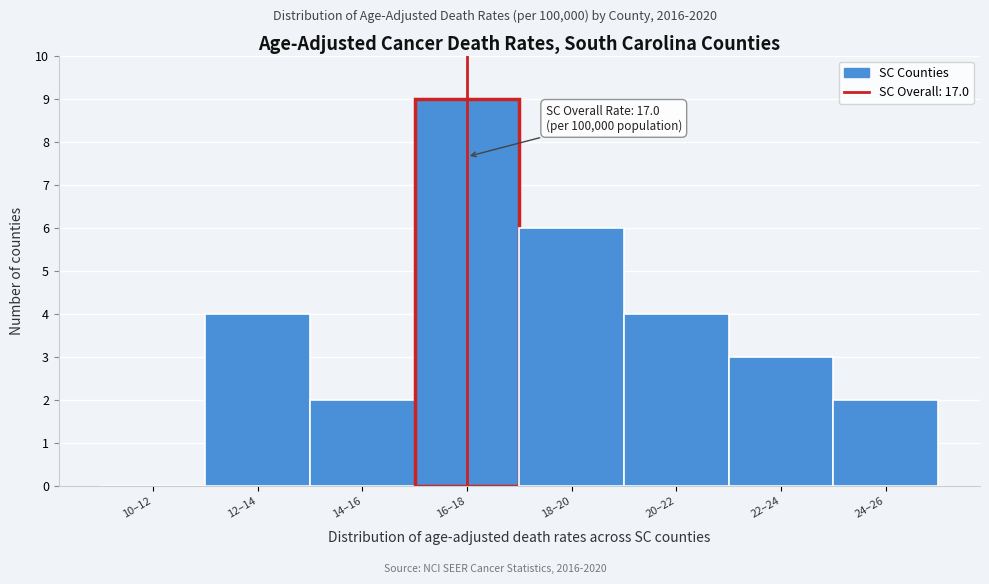

Reading right to left, extract all data points from this chart.

24–26=2	22–24=3	20–22=4	18–20=6	16–18=9	14–16=2	12–14=4	10–12=0